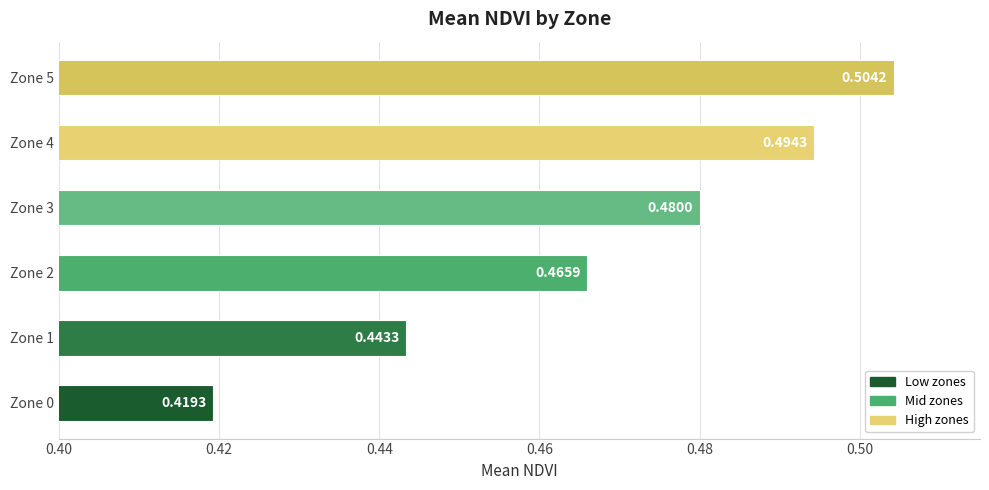

Count the values in the range 0 to 1.

6